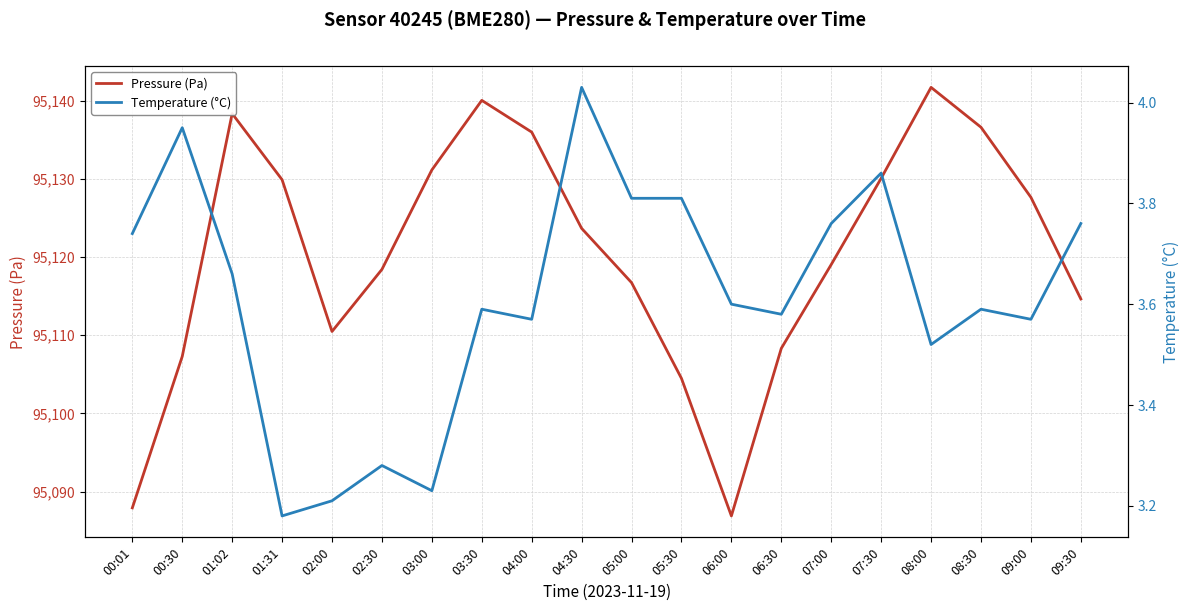

Between 03:00 and 09:00, which series saw the biggest shift?

Pressure (Pa)